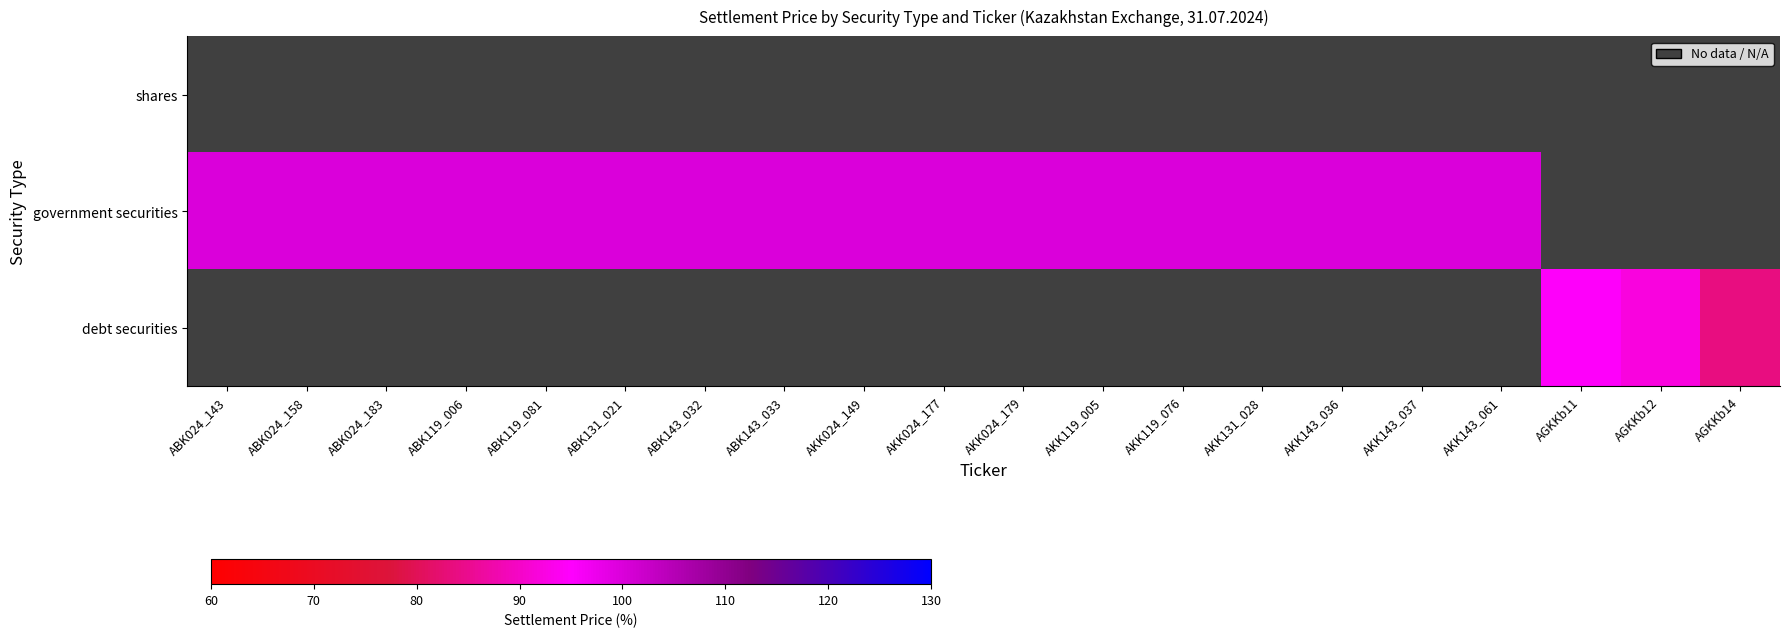

What is the greatest value displayed?

100.0